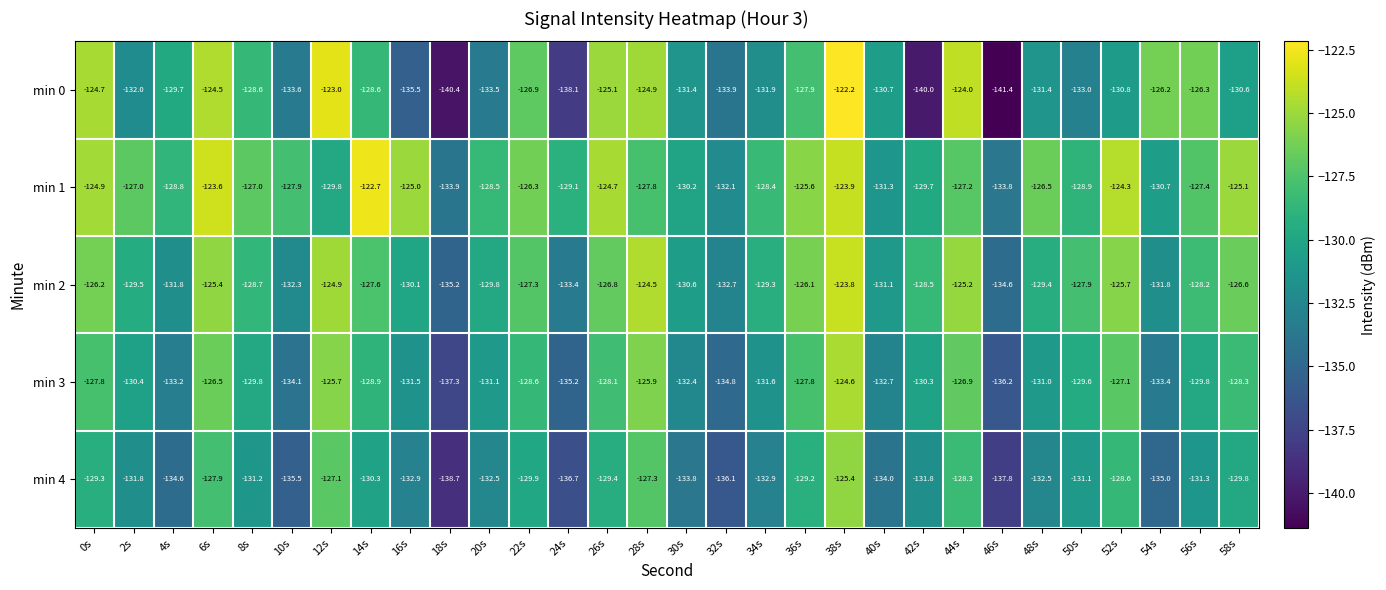

List the series in order of their peak value, highest first.

min 0, min 1, min 2, min 3, min 4